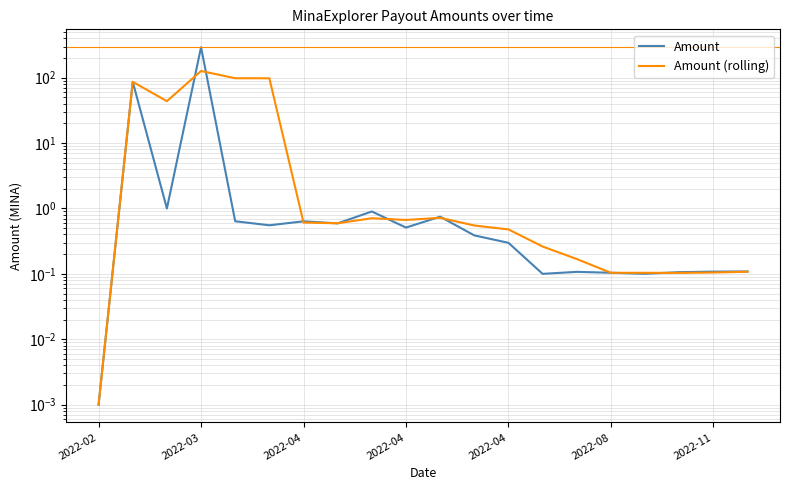

At how many categories does at least one series exceed 107?

1